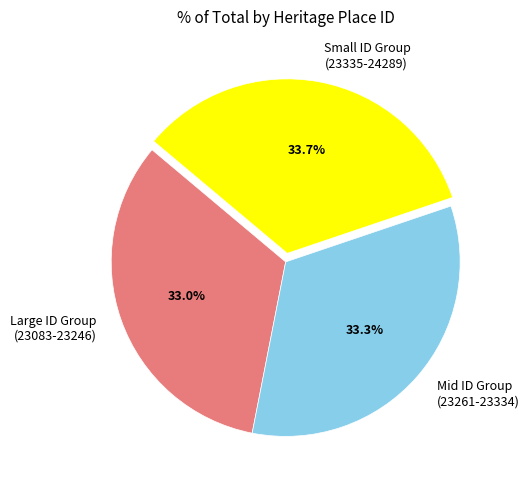

What portion of the pie excludes Large ID Group (23083-23246)?

67.0%